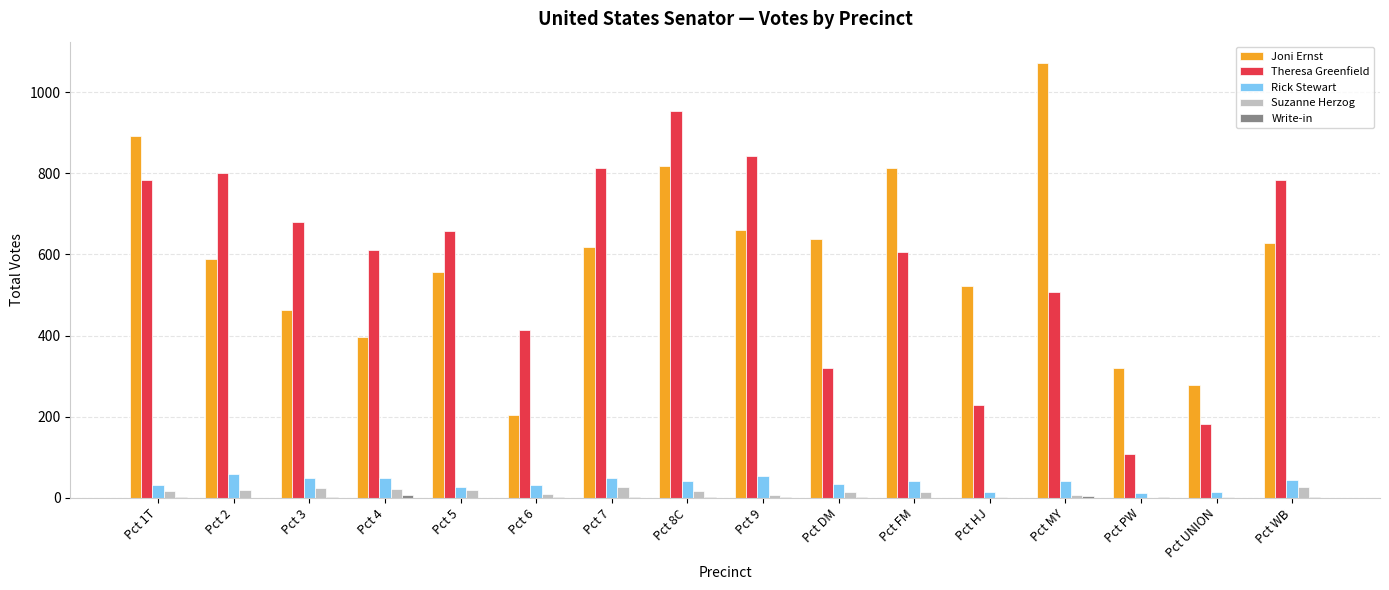

Count the number of data series in this chart.

5